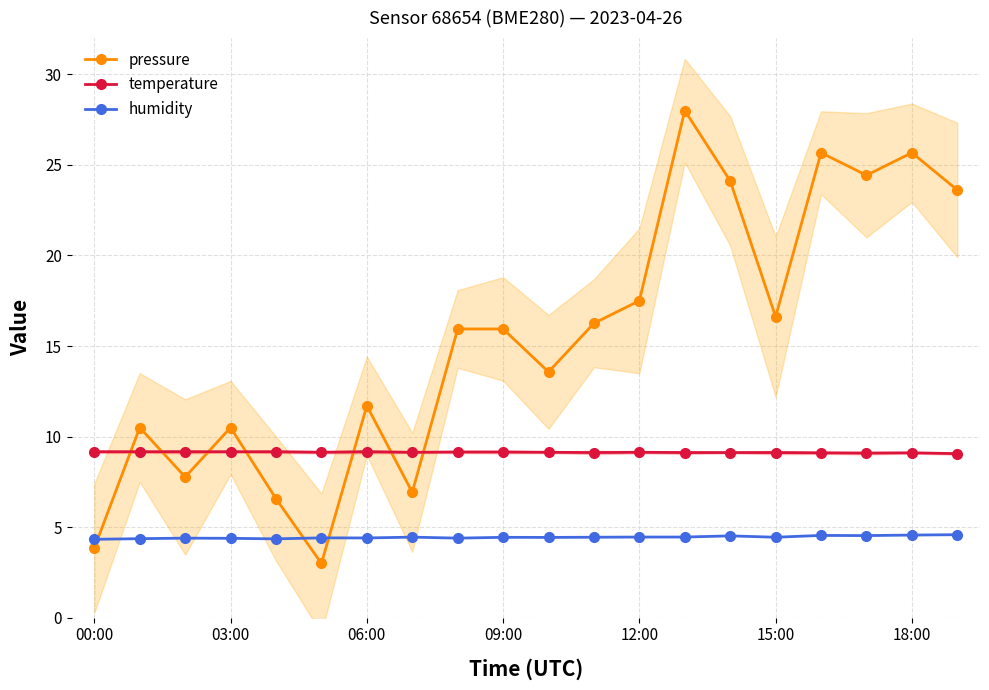

What is the maximum value for temperature?

9.2